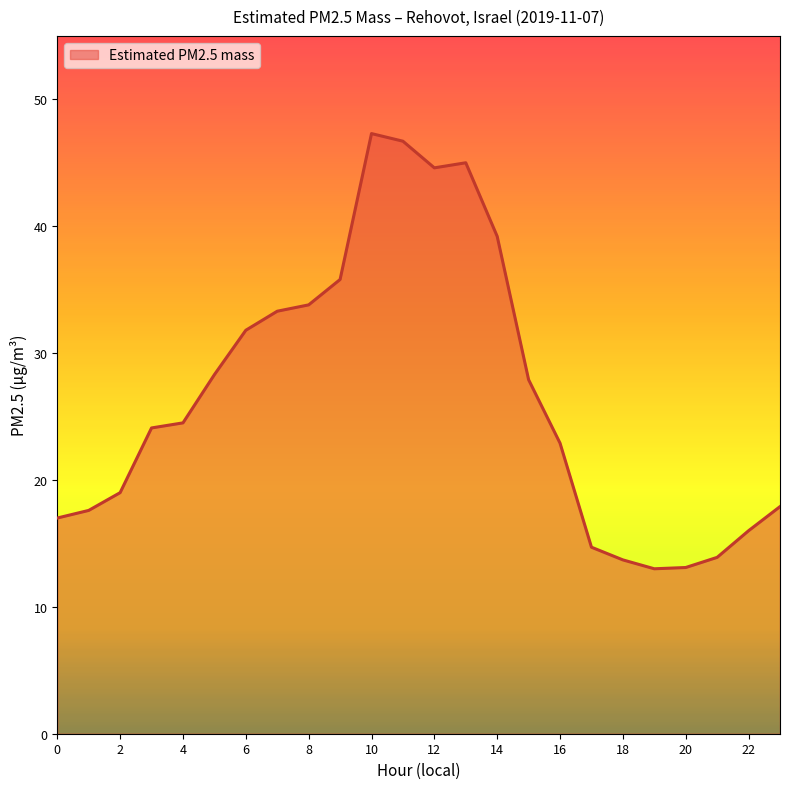

What is the smallest value displayed?

13.0